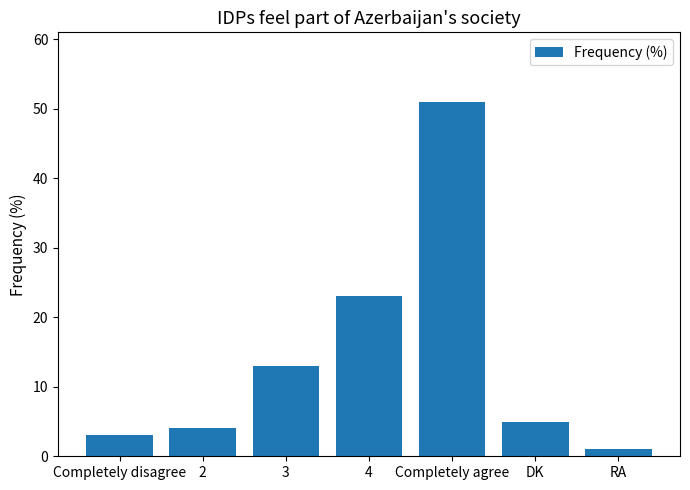

What is the value of the 3rd bar from the left?

13